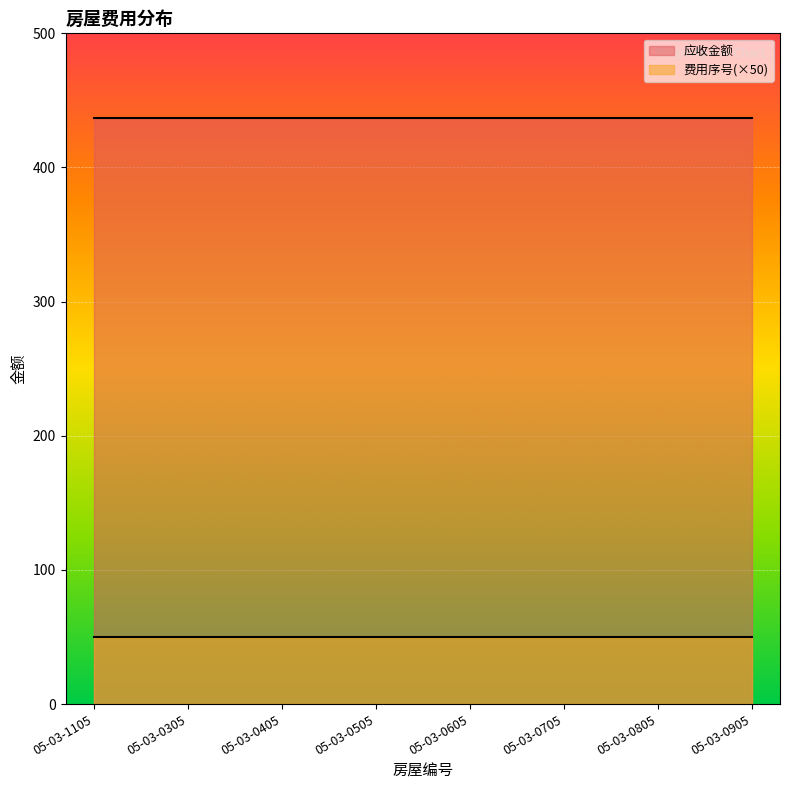

What is the label of the 3rd point from the right?

05-03-0705